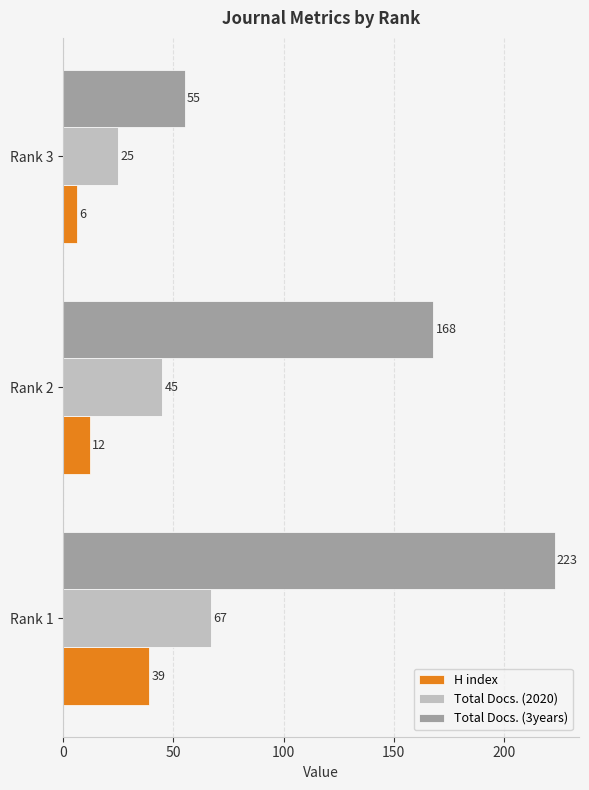

The Total Docs. (2020) series shows 37 at Rank 3. True or false?

False